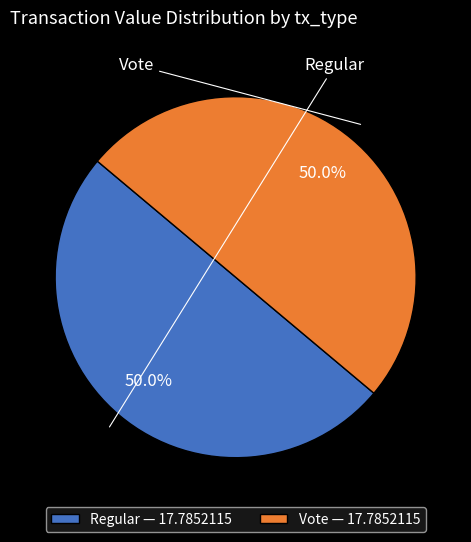

How much of the chart is everything except Vote — 17.7852115?

50.0%